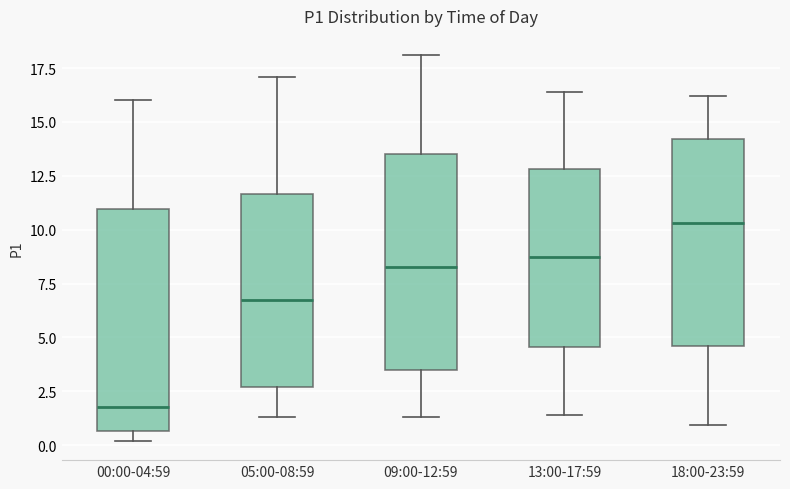

Which box has the lowest median line?

00:00-04:59